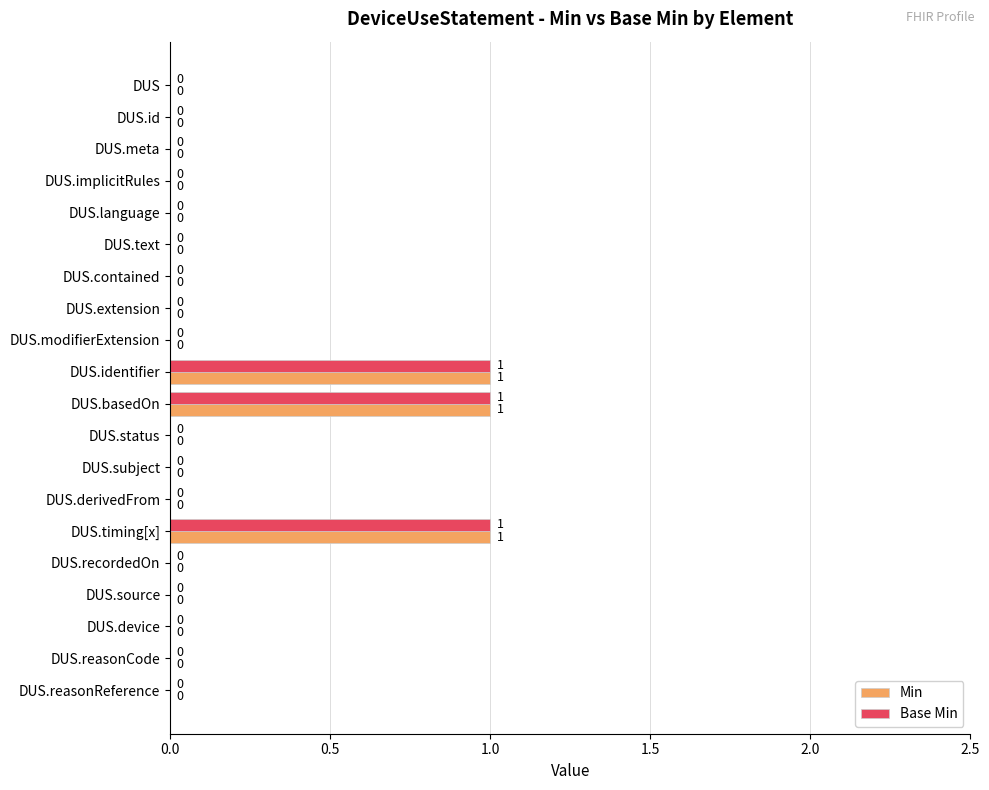

Is it true that Min equals 0 at DUS.id?

True